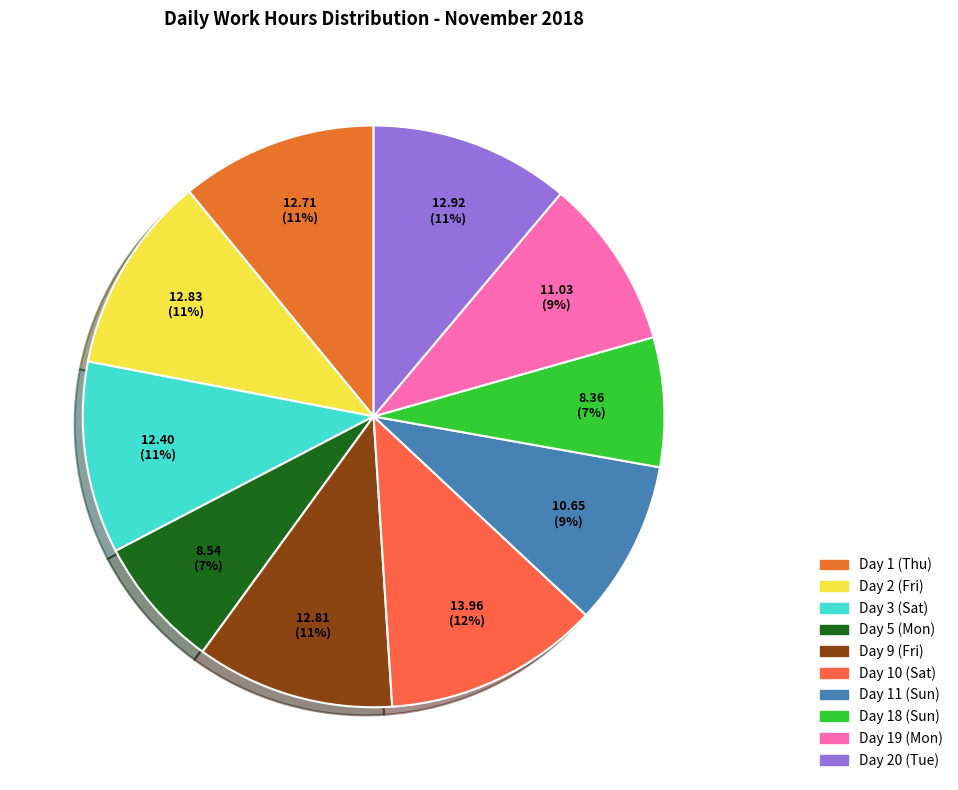

True or false: Day 10 (Sat) accounts for 26% of the total.

False